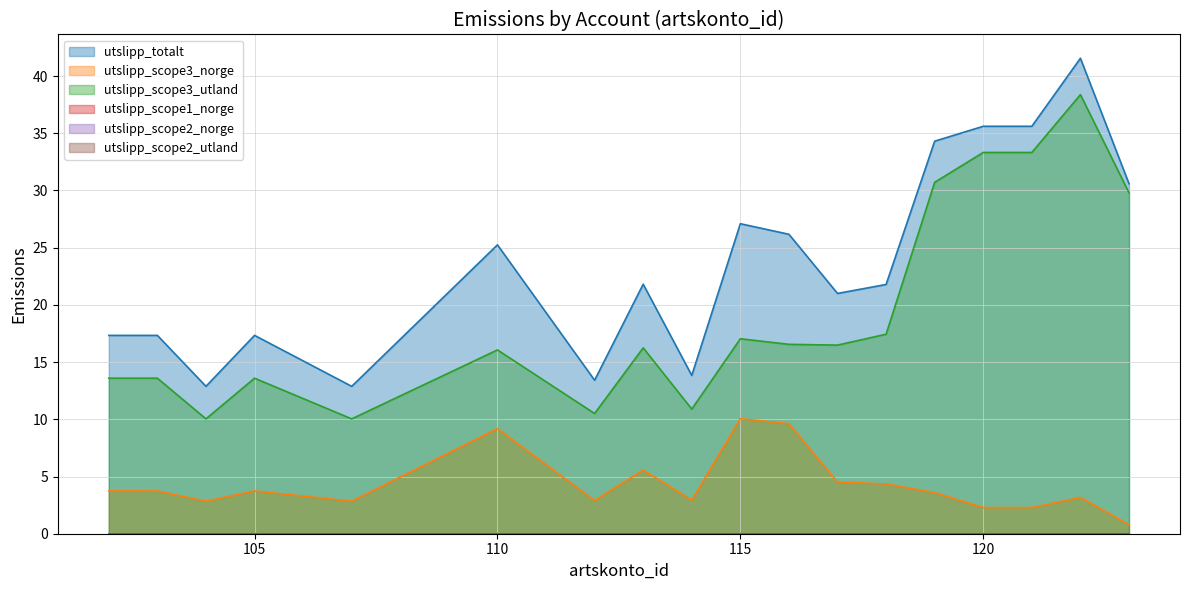

Between 114 and 104, which is larger?

114